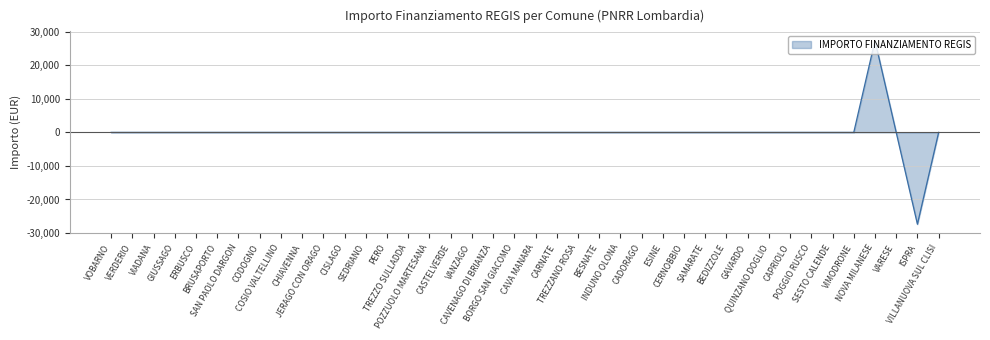

What is the difference between the maximum and minimum values?

54754